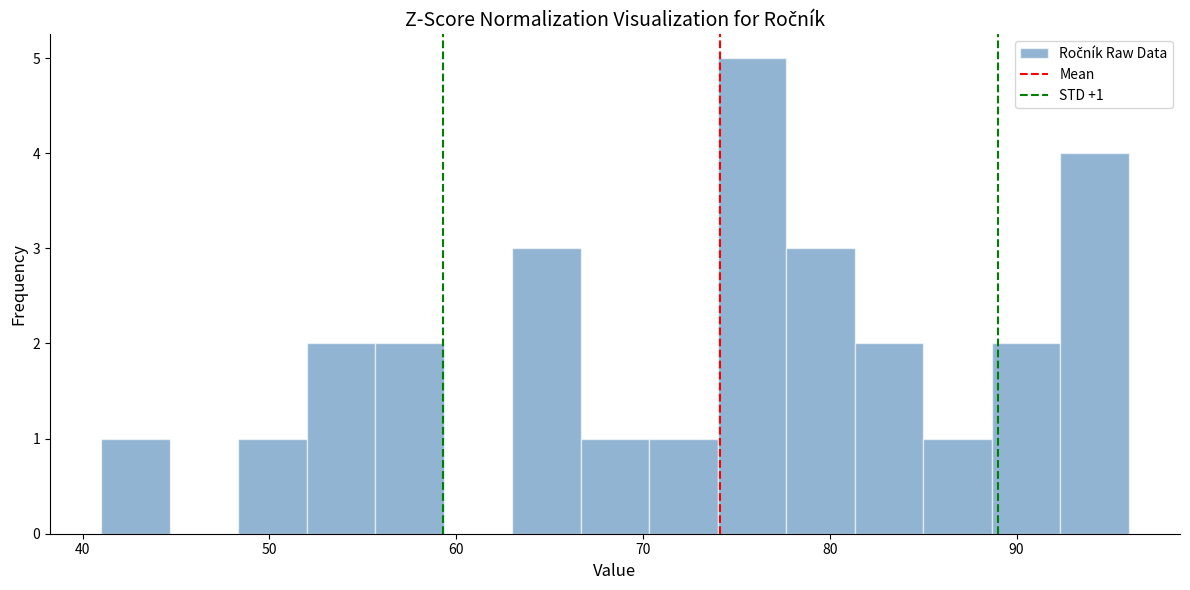

Read against the x-axis, roughly where is the centre of the tallest bar?

76